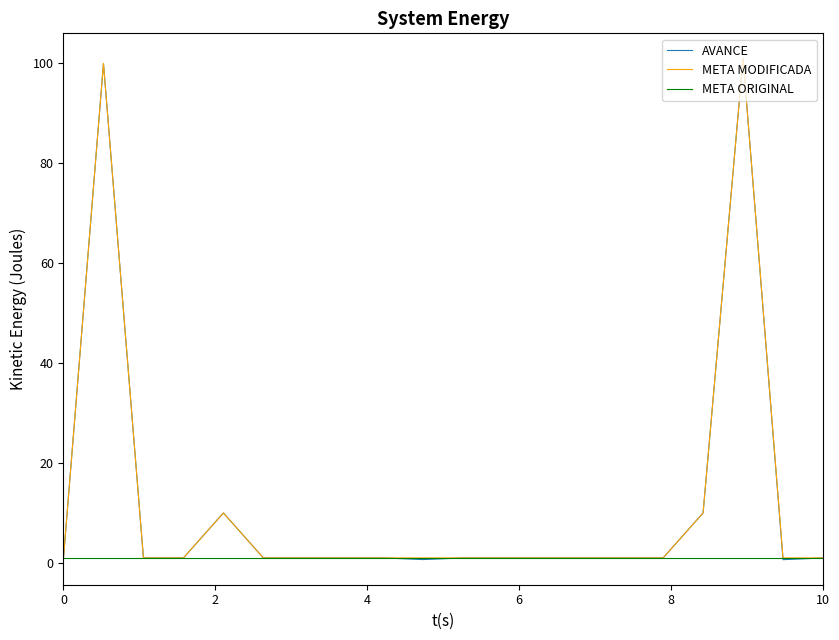

What are all the series names shown in the legend?

AVANCE, META MODIFICADA, META ORIGINAL